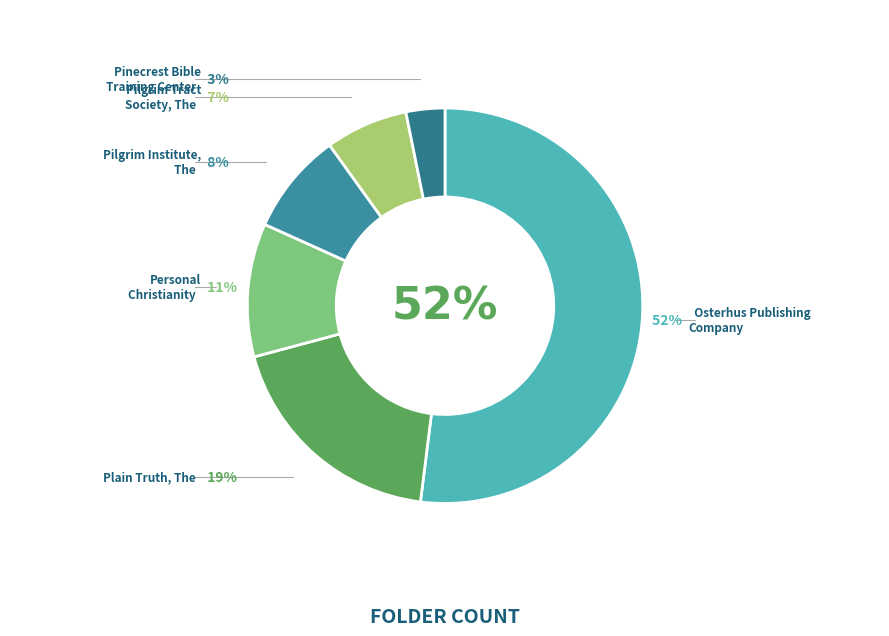

Count the number of slices in the pie.

6